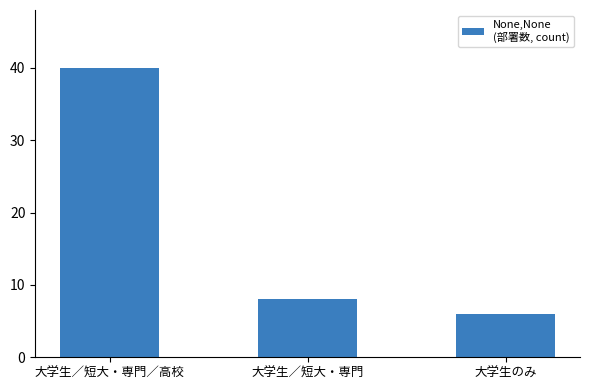

True or false: the data shows 40 at 大学生／短大・専門／高校.

True